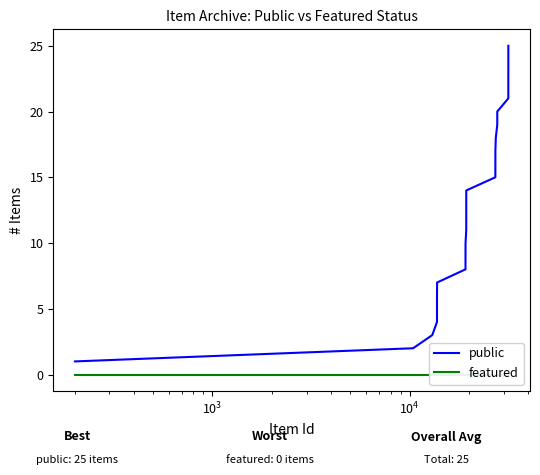

How many series are shown in this chart?

2